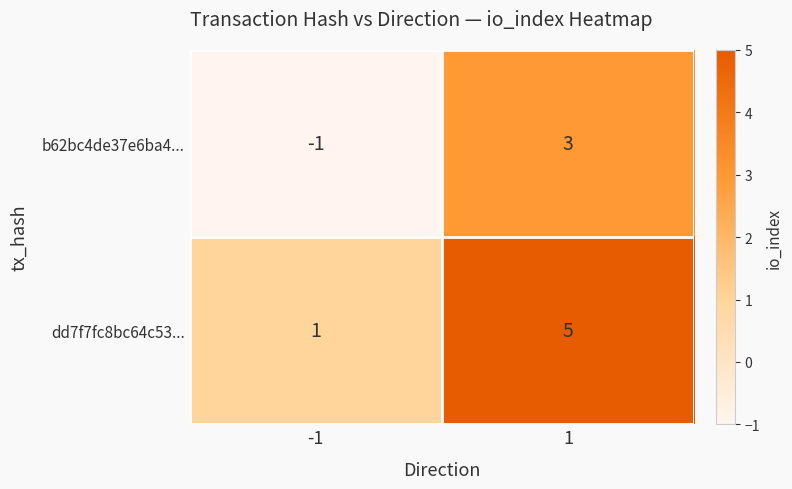

Read the dd7f7fc8bc64c53... value at 1.

5